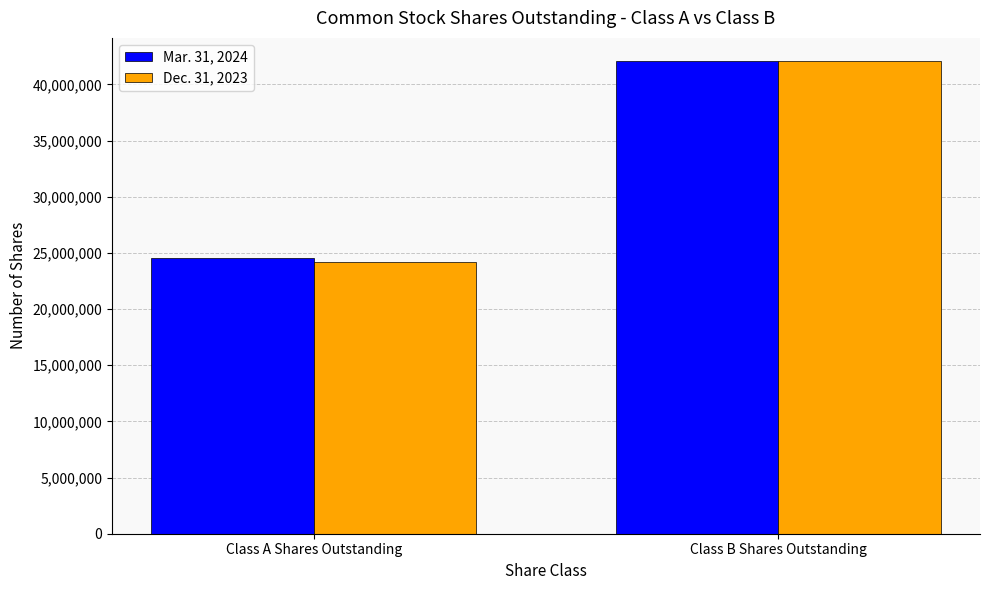

Reading right to left, what are all the values shown in this chart?

Mar. 31, 2024: Class B Shares Outstanding=42046356	Class A Shares Outstanding=24537559
Dec. 31, 2023: Class B Shares Outstanding=42046356	Class A Shares Outstanding=24165523